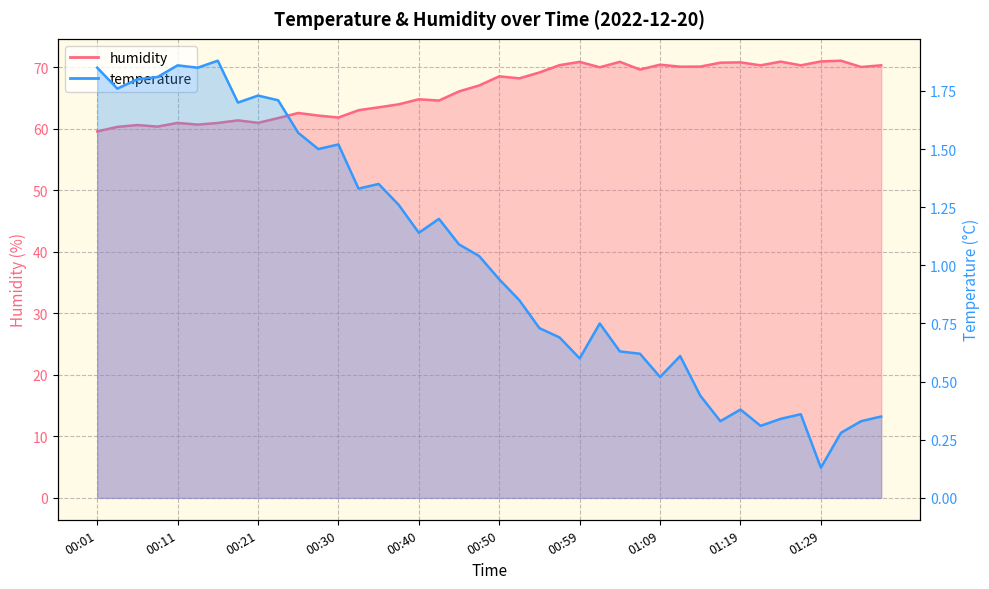

Reading left to right, what are all the values shown in this chart?

temperature: 00:01=1.9	00:03=1.8	00:06=1.8	00:08=1.8	00:11=1.9	00:13=1.9	00:16=1.9	00:18=1.7	00:21=1.7	00:23=1.7	00:25=1.6	00:28=1.5	00:30=1.5	00:33=1.3	00:35=1.4	00:37=1.3	00:40=1.1	00:42=1.2	00:45=1.1	00:47=1.0	00:50=0.9	00:52=0.8	00:54=0.7	00:57=0.7	00:59=0.6	01:02=0.8	01:04=0.6	01:07=0.6	01:09=0.5	01:11=0.6	01:14=0.4	01:16=0.3	01:19=0.4	01:21=0.3	01:24=0.3	01:26=0.4	01:29=0.1	01:31=0.3	01:33=0.3	01:36=0.3
humidity: 00:01=59.6	00:03=60.3	00:06=60.6	00:08=60.4	00:11=61.0	00:13=60.7	00:16=61.0	00:18=61.4	00:21=61.0	00:23=61.8	00:25=62.6	00:28=62.2	00:30=61.8	00:33=63.0	00:35=63.5	00:37=64.0	00:40=64.8	00:42=64.6	00:45=66.1	00:47=67.0	00:50=68.5	00:52=68.2	00:54=69.2	00:57=70.4	00:59=70.9	01:02=70.0	01:04=70.9	01:07=69.6	01:09=70.4	01:11=70.1	01:14=70.1	01:16=70.8	01:19=70.8	01:21=70.3	01:24=70.9	01:26=70.3	01:29=71.0	01:31=71.1	01:33=70.1	01:36=70.3